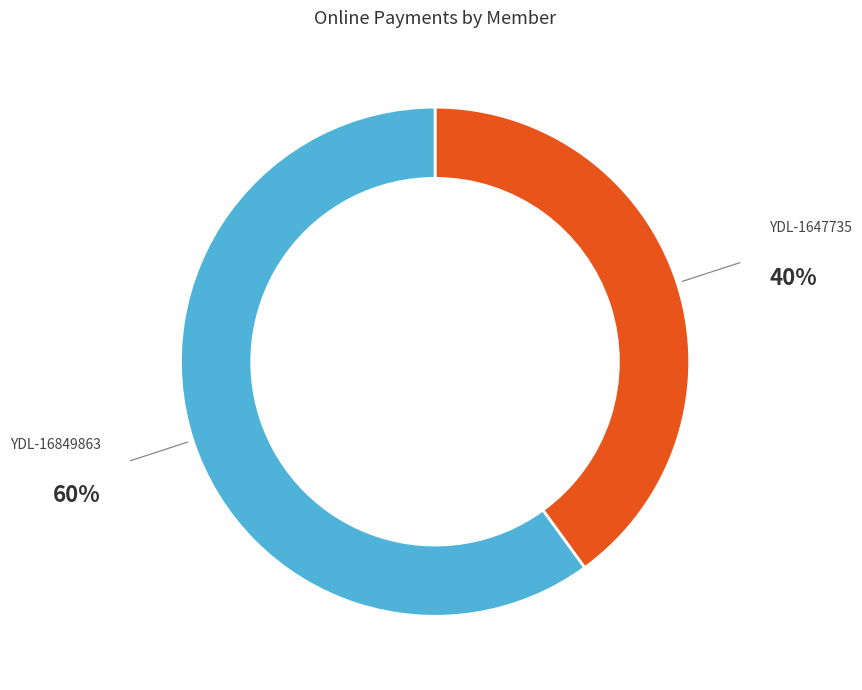

Is there a majority slice in this chart?

Yes